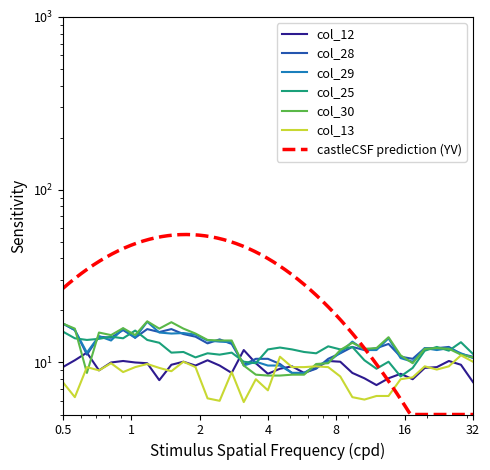

At how many categories does at least one series exceed 16?

3